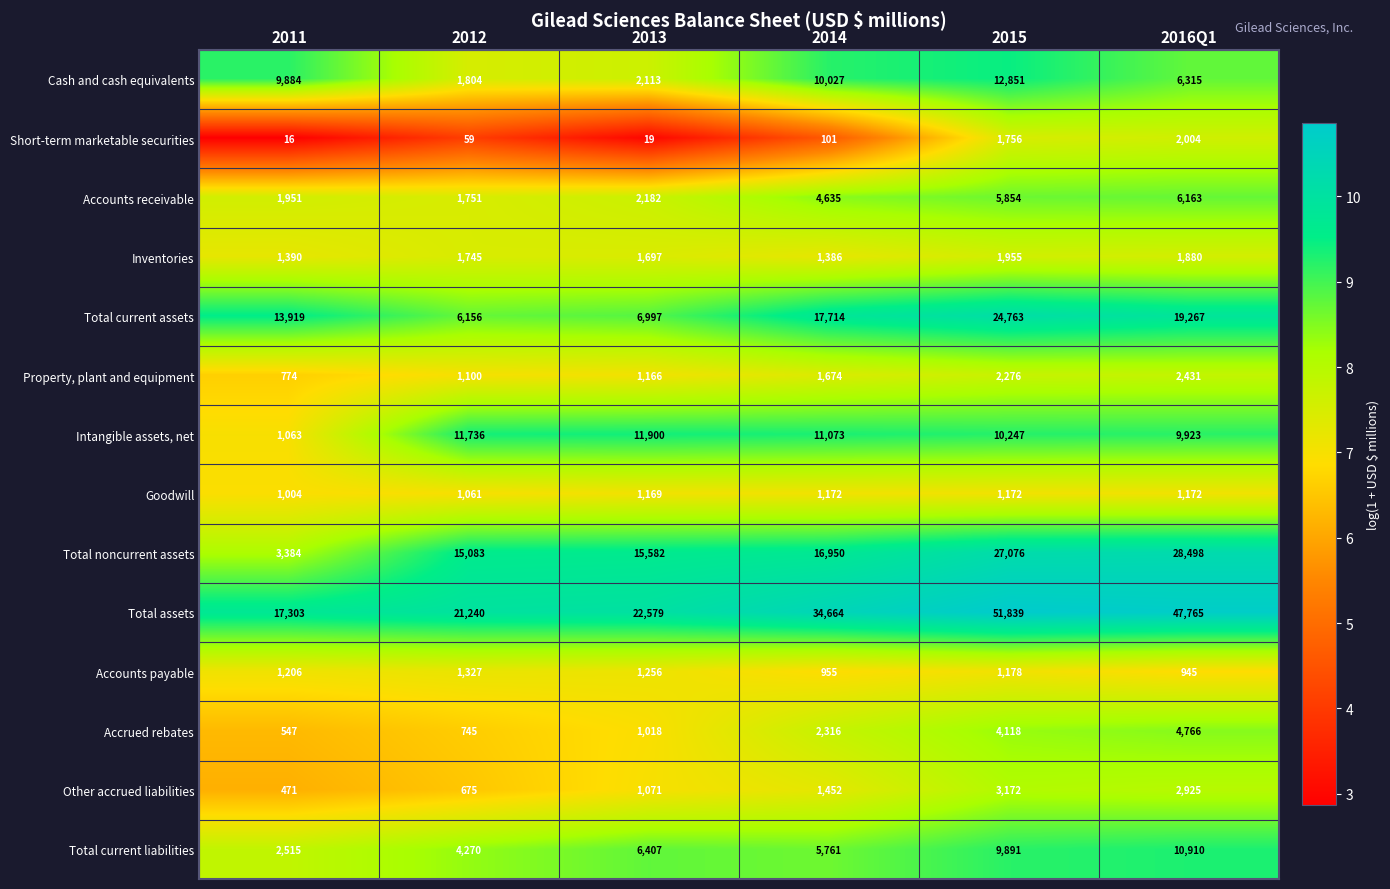

The Intangible assets, net series shows 3886 at 2015. True or false?

False